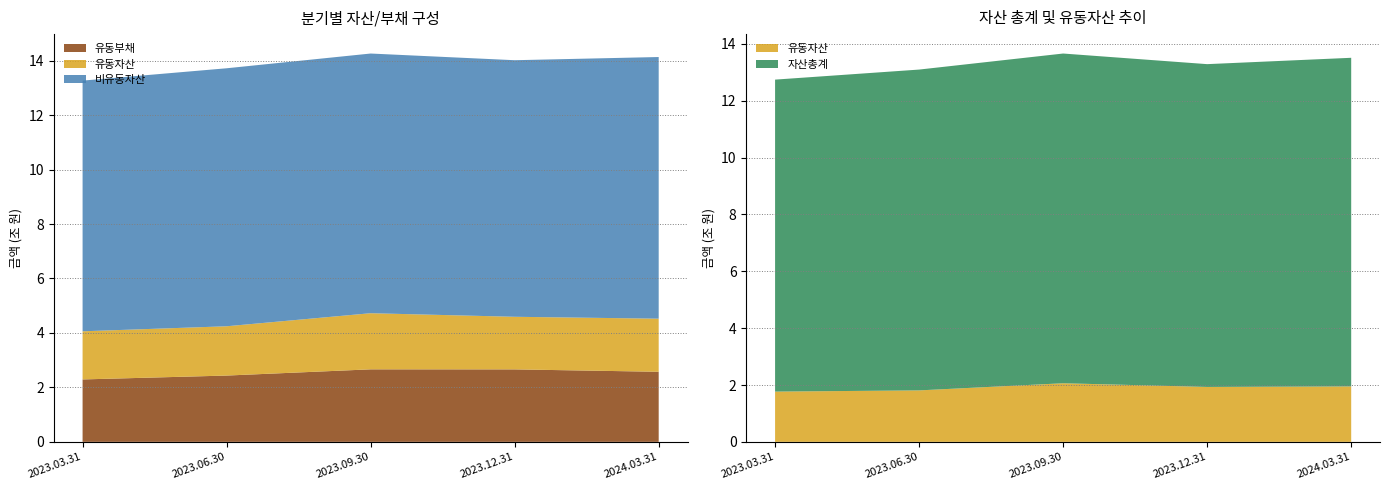

Reading right to left, list all the values displayed in this chart.

유동자산: 2024.03.31=1950248097160	2023.12.31=1931910095804	2023.09.30=2061453306207	2023.06.30=1810312627137	2023.03.31=1767894118864
비유동자산: 2024.03.31=9609630206760	2023.12.31=9422957928367	2023.09.30=9537201944195	2023.06.30=9475168833527	2023.03.31=9206466582683
유동부채: 2024.03.31=2573738178798	2023.12.31=2661574916955	2023.09.30=2663219216797	2023.06.30=2434895091848	2023.03.31=2292596017743
자산총계: 2024.03.31=11559878303920	2023.12.31=11354868024171	2023.09.30=11598655250402	2023.06.30=11285481460664	2023.03.31=10974360701547